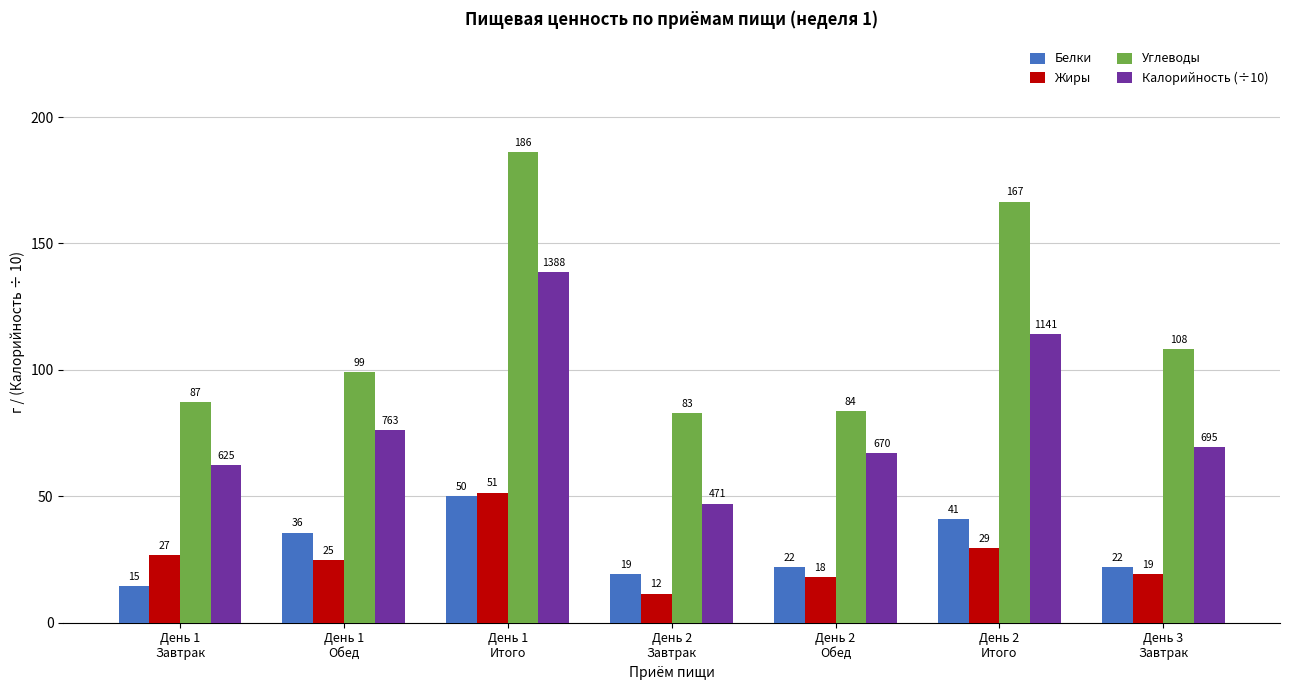

What is the approximate value of Белки at День 1
Завтрак?

14.6